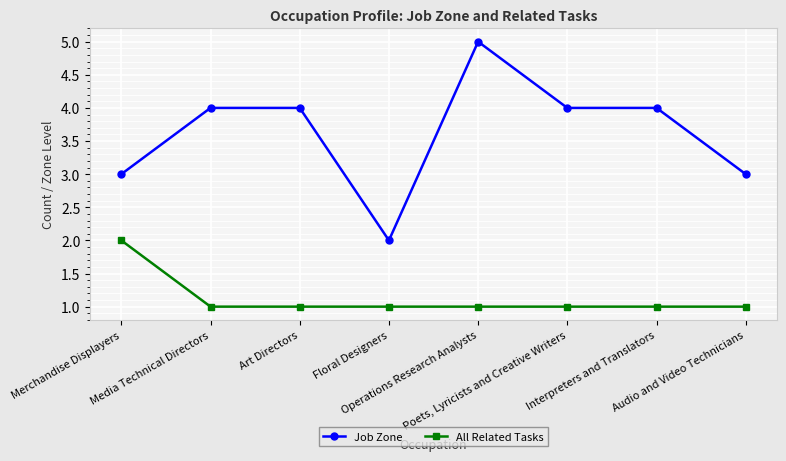

What is the greatest value displayed?

5